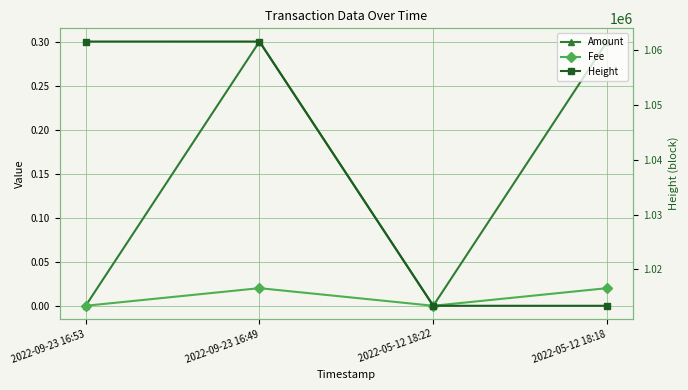

True or false: Amount and Fee intersect in this chart.

False